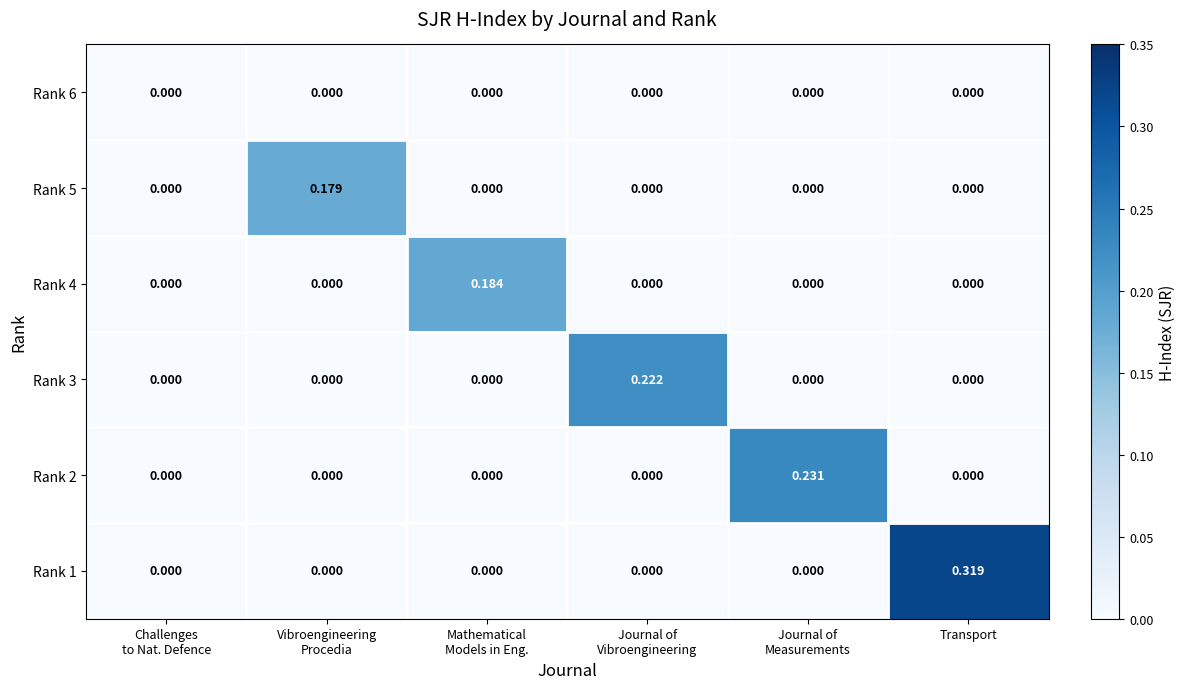

At which category does the chart reach its peak across all series?

Transport